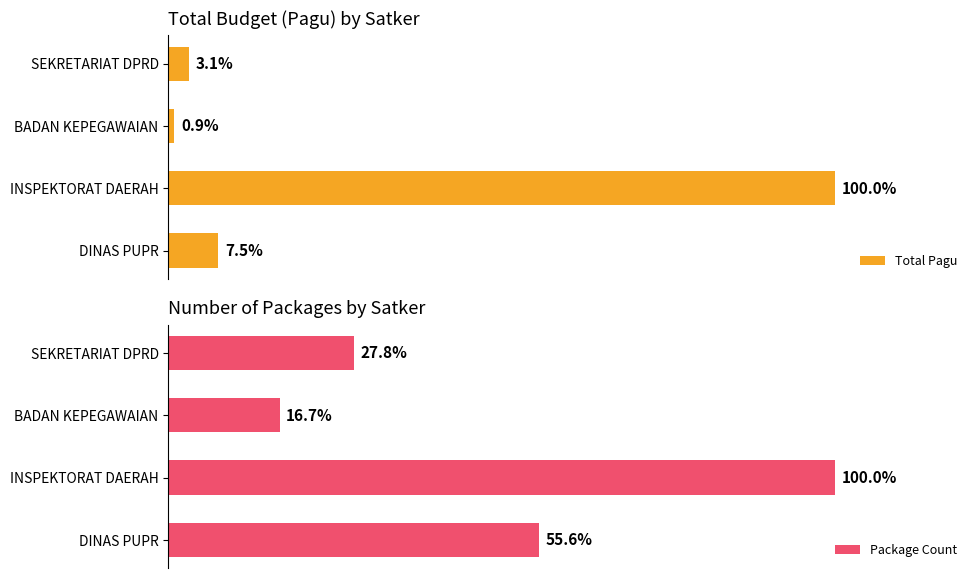

List the labels in order of Package Count value, smallest first.

BADAN KEPEGAWAIAN, SEKRETARIAT DPRD, DINAS PUPR, INSPEKTORAT DAERAH